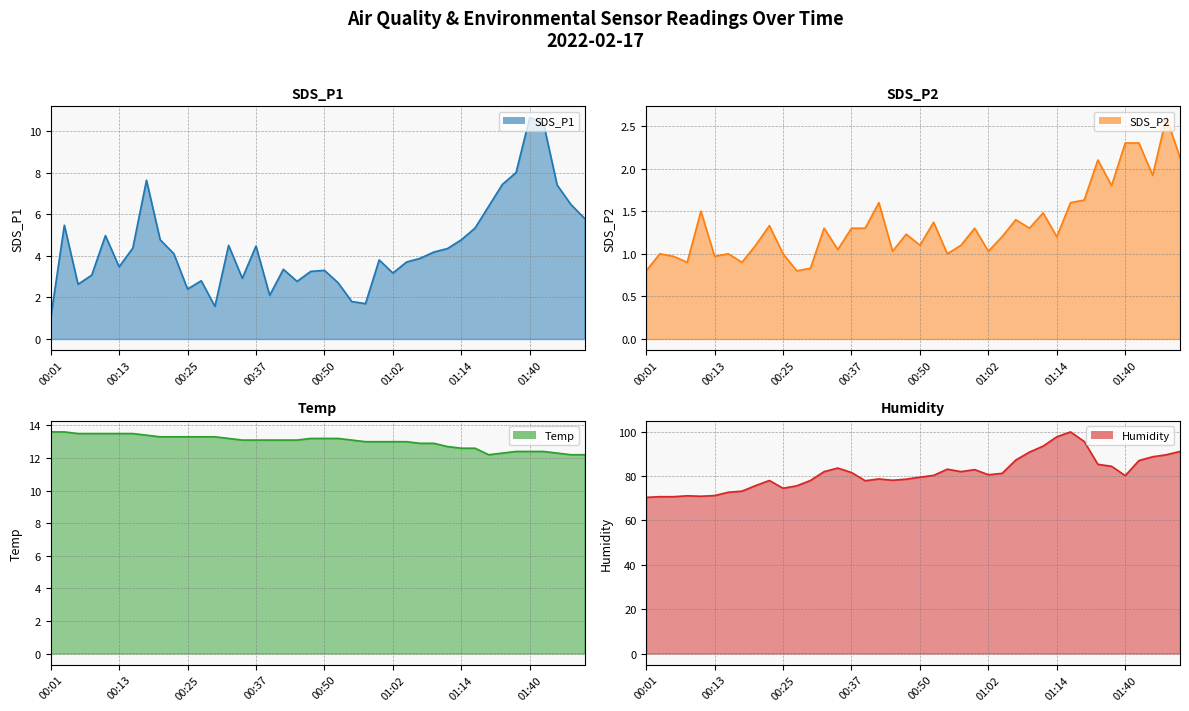

True or false: Temp has a value of 5.1 at 01:45.

False